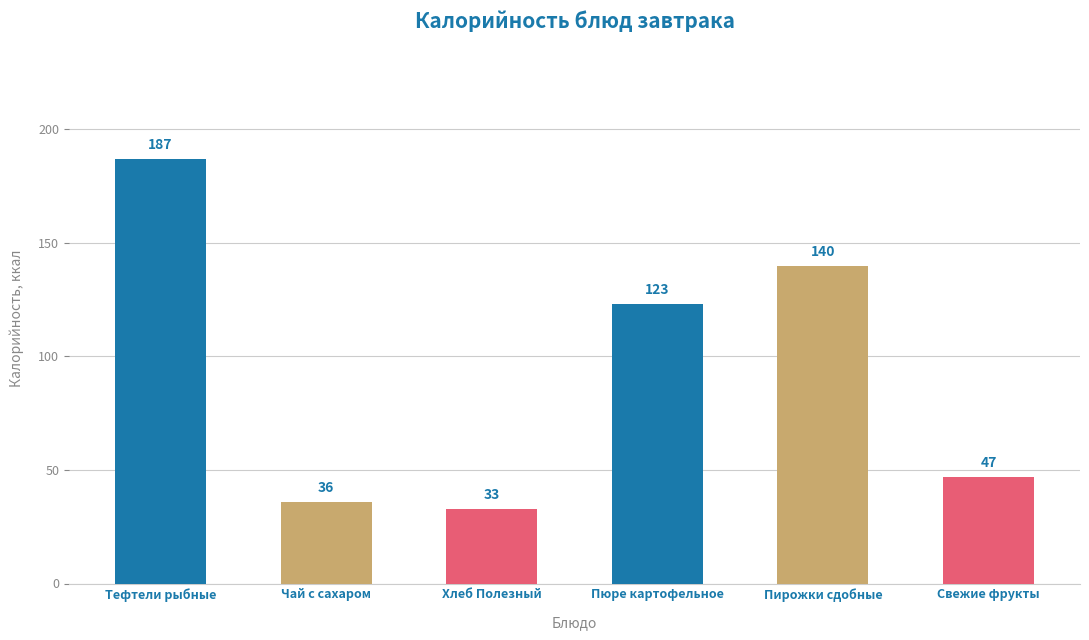

What position from the left is Хлеб Полезный?

3